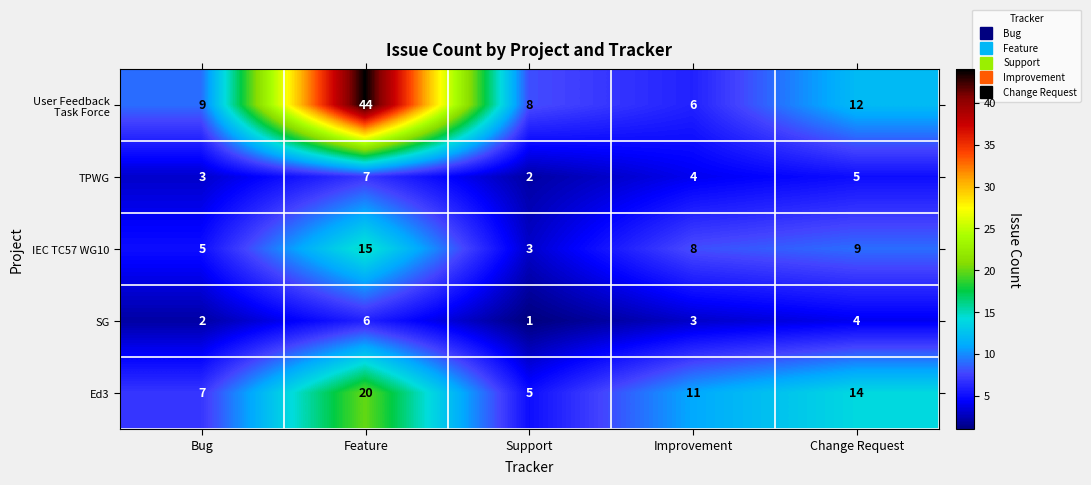

At which category is the sum across all series the highest?

Feature